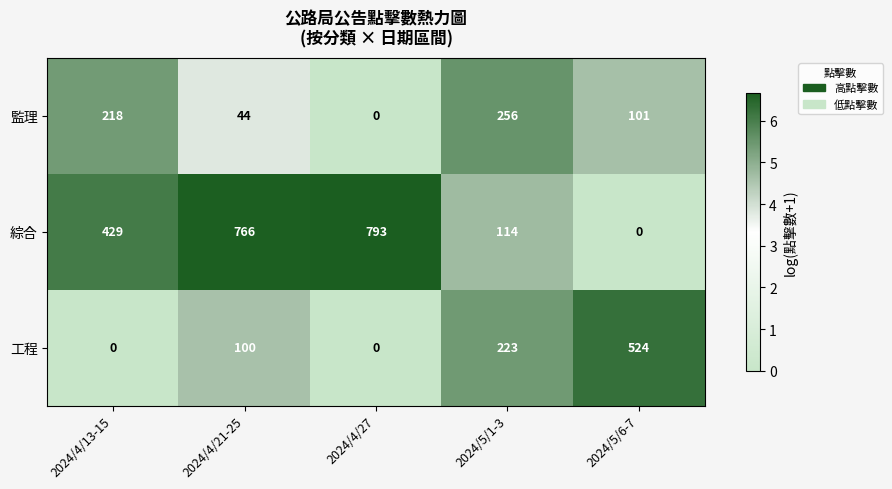

Where is 綜合 nearest to the value 396?

2024/4/13-15